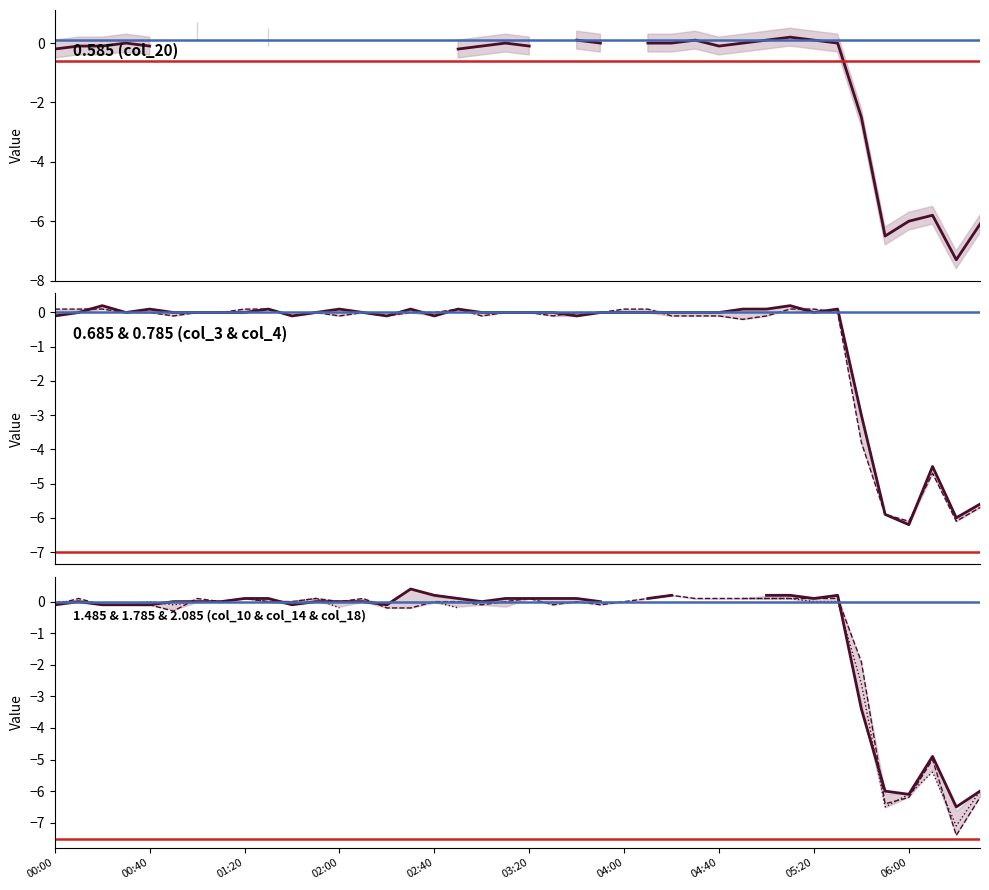

How many times do col_14 and col_4 cross each other?

4